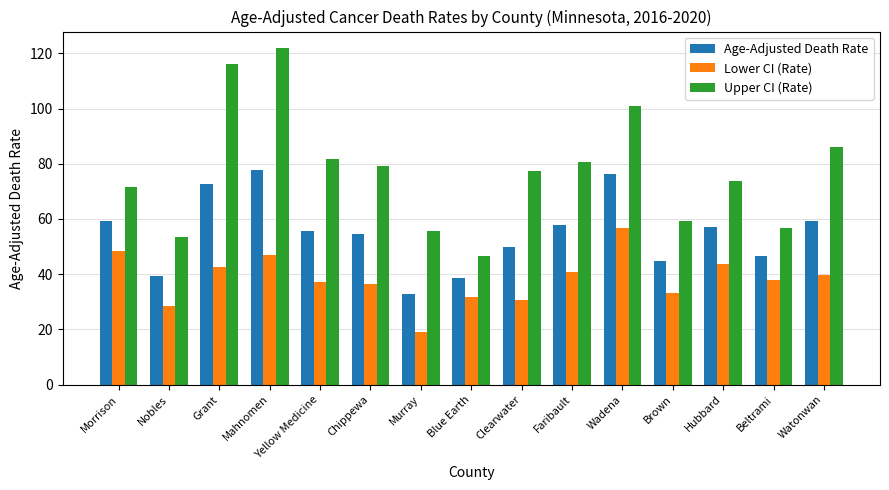

What is the label of the 14th bar from the left?

Beltrami